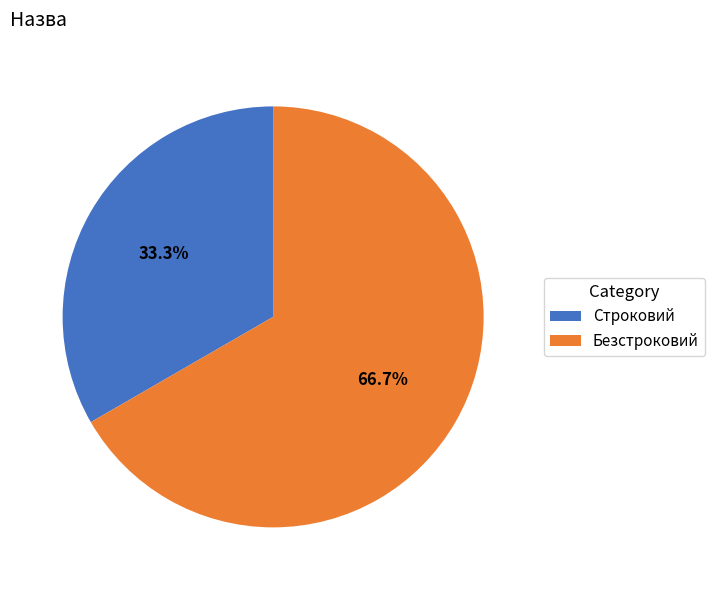

What is the largest slice in the pie chart?

Безстроковий